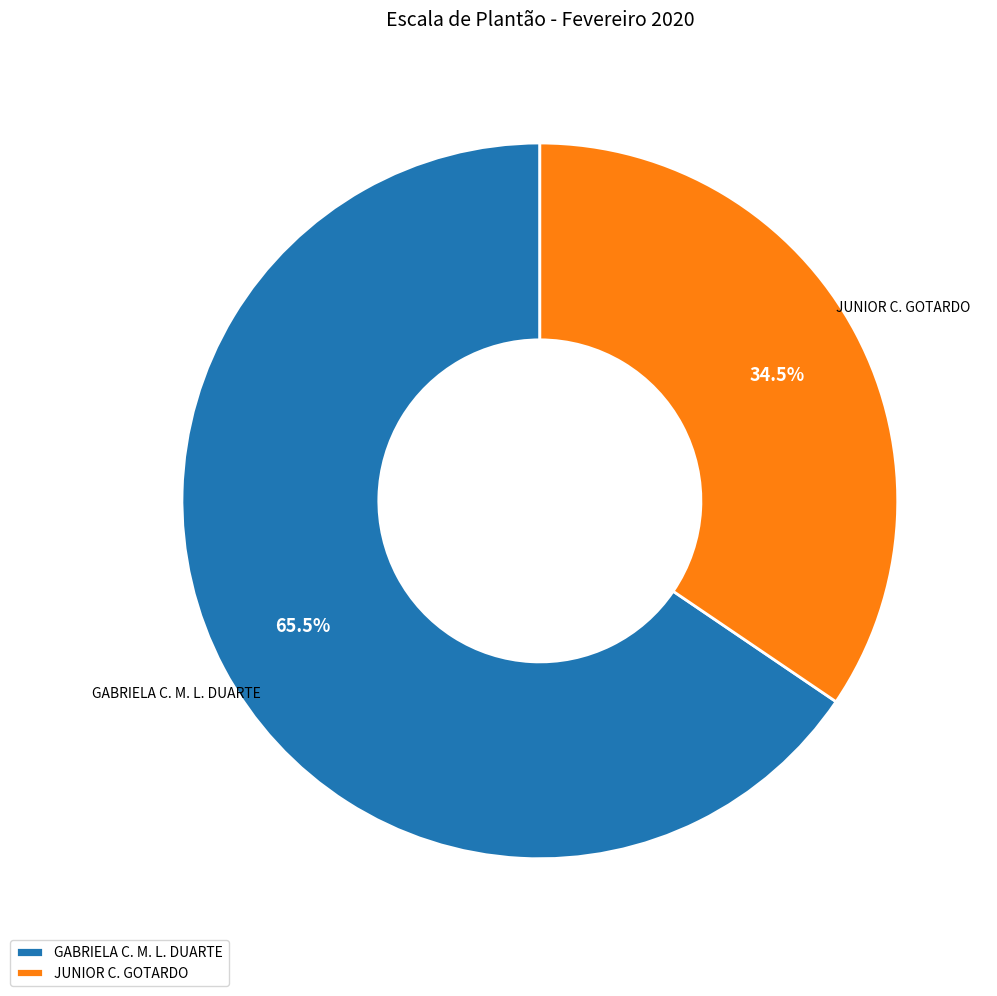

Approximately how many times larger is the value at GABRIELA C. M. L. DUARTE compared to JUNIOR C. GOTARDO?

1.9